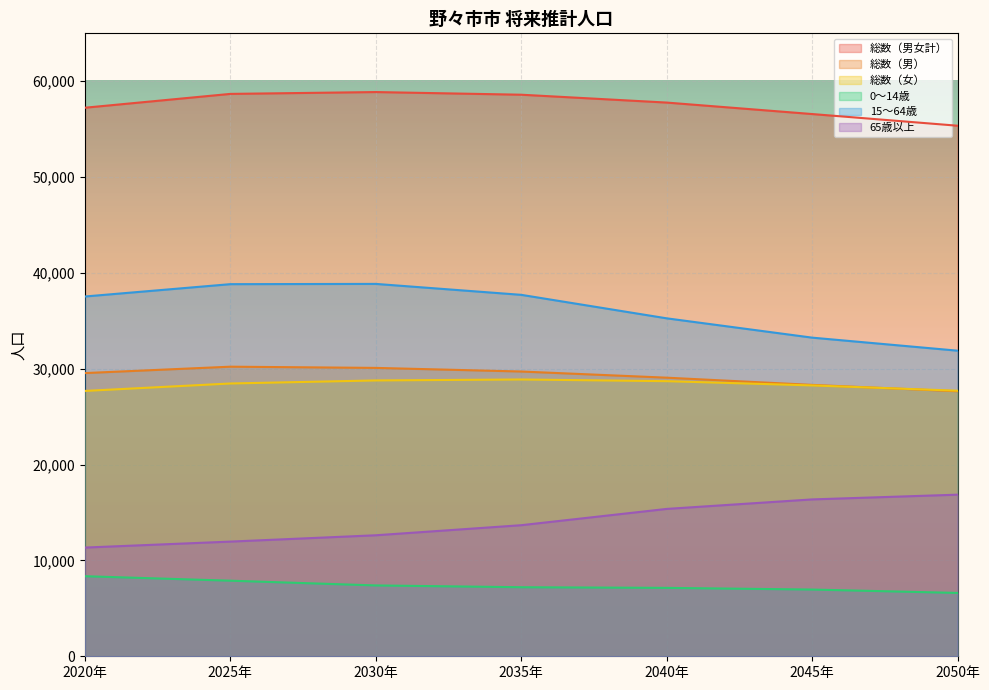

Which series changed the most between 2030年 and 2050年?

15～64歳